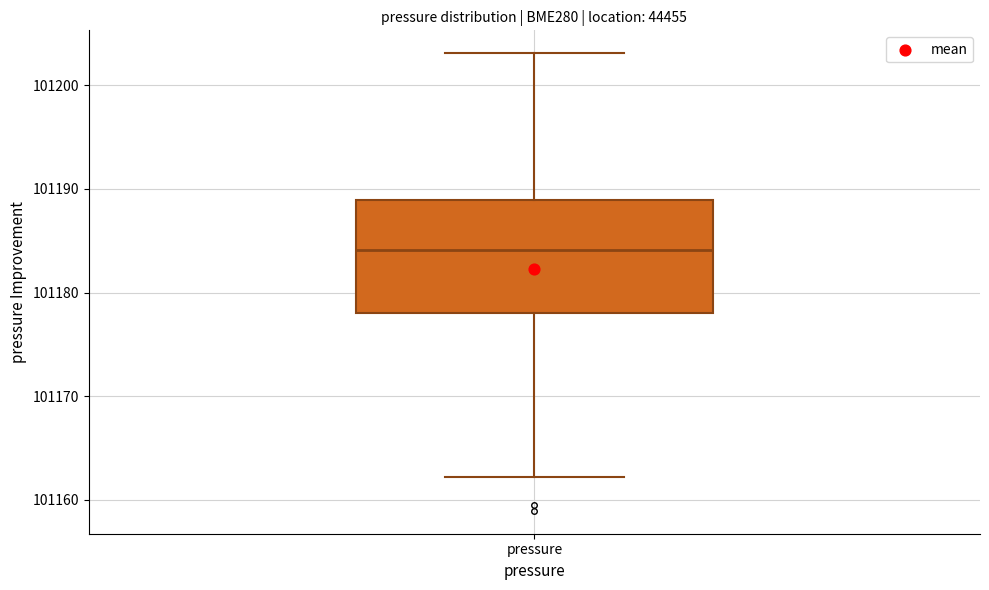

Where is the upper edge of the box for pressure on the y-axis? The values are not printed on the chart, so give them approximately, as read against the axis.

101189